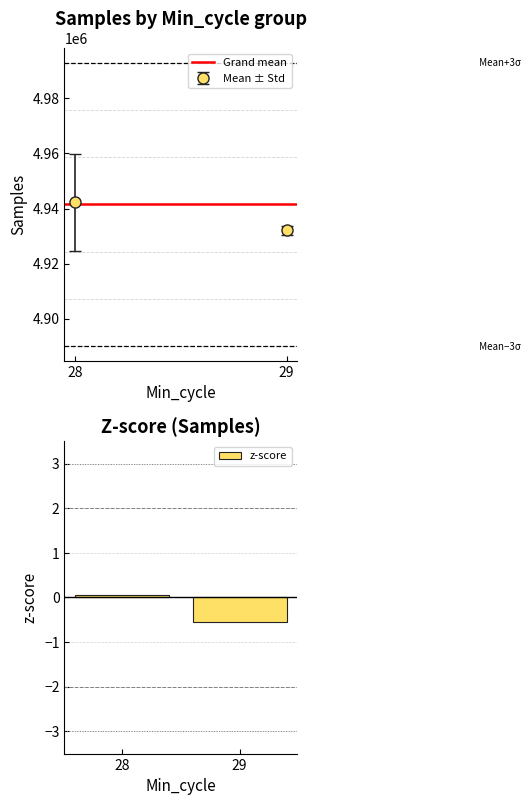

Rank the categories by value from highest to lowest.

28, 29